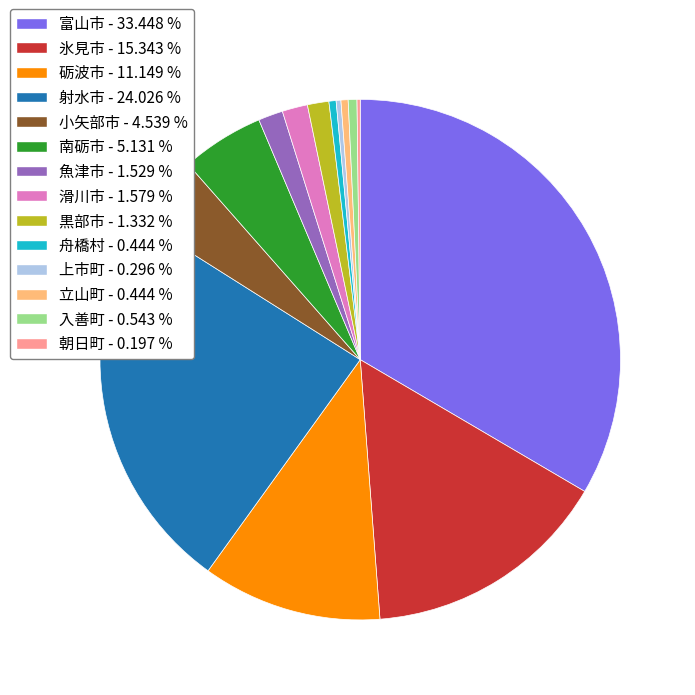

Is the sum of 舟橋村 and 黒部市 greater than half?

No